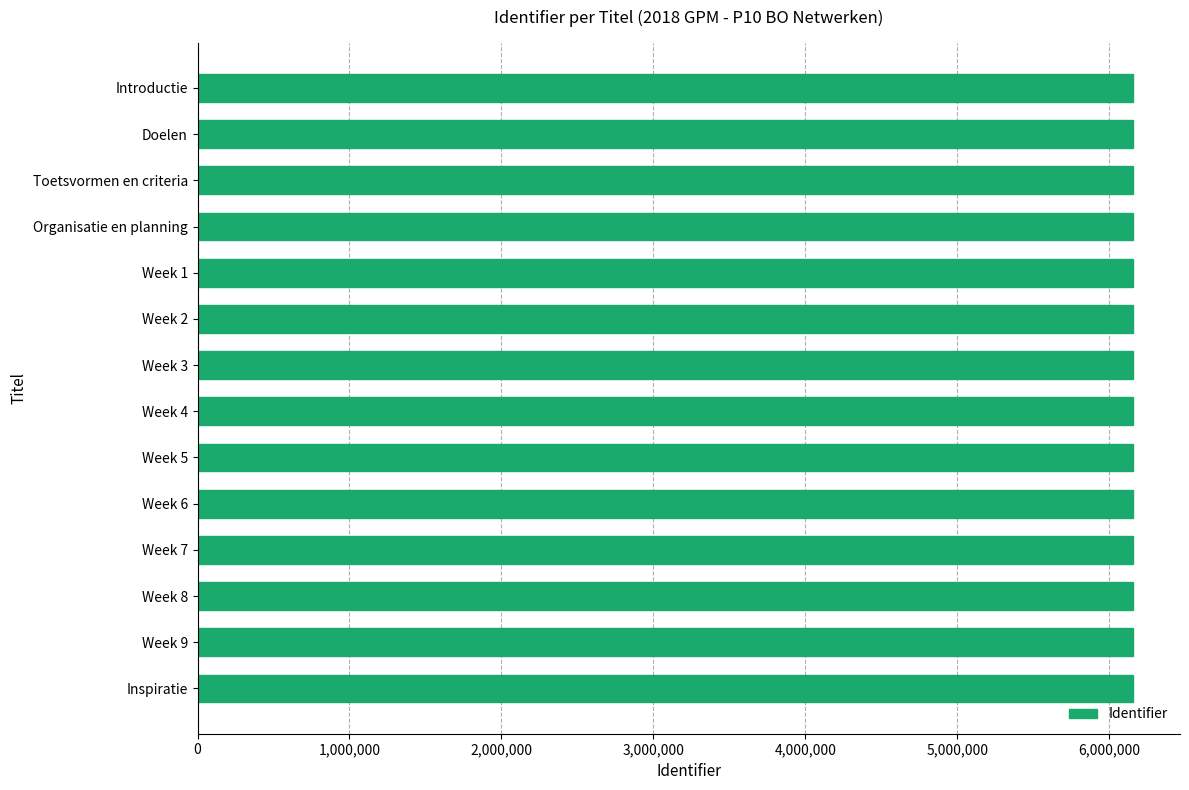

The chart shows a value of 3009727 at Doelen. True or false?

False